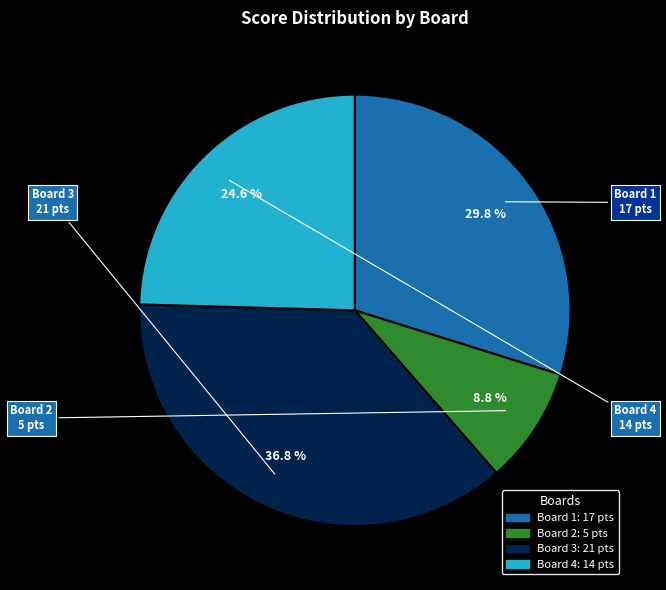

Count the number of slices in the pie.

4